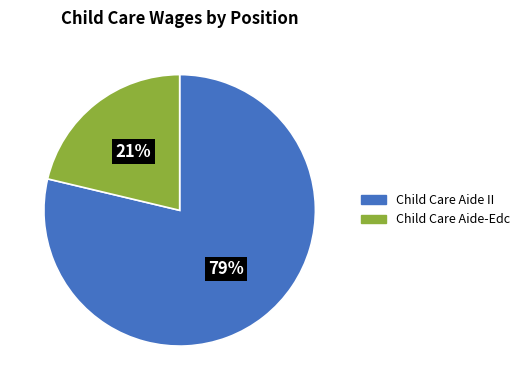

Which slice is the largest?

Child Care Aide II